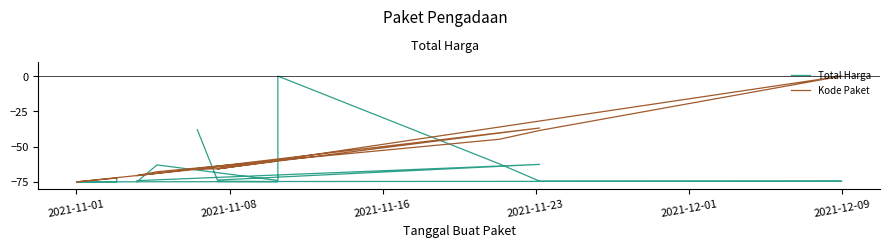

What is the difference between the maximum and minimum values in the Kode Paket series?

75.0